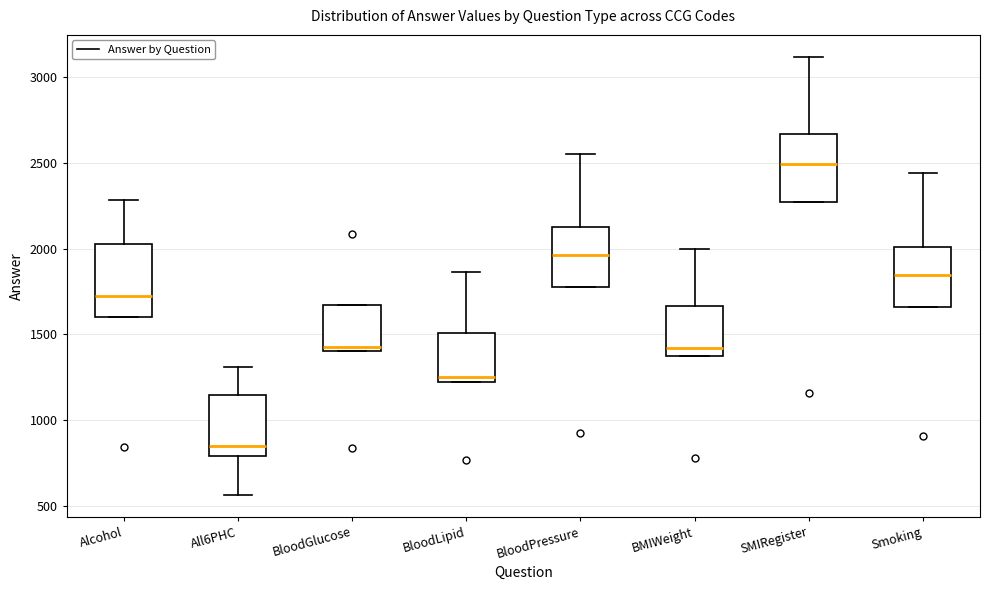

Reading left to right, transcribe this box plot: for each box, give where its median line is, the range the box spans, and where its two whiskers end, as read against the y-axis. The values are not printed on the chart, so give them approximately, as read against the axis.

Alcohol: median 1700, box 1600 to 2050, whiskers 1600 to 2300
All6PHC: median 850, box 800 to 1150, whiskers 550 to 1300
BloodGlucose: median 1450, box 1400 to 1650, whiskers 1400 to 1650
BloodLipid: median 1250, box 1200 to 1500, whiskers 1200 to 1850
BloodPressure: median 1950, box 1750 to 2150, whiskers 1750 to 2550
BMIWeight: median 1400, box 1350 to 1650, whiskers 1350 to 2000
SMIRegister: median 2500, box 2250 to 2650, whiskers 2250 to 3100
Smoking: median 1850, box 1650 to 2000, whiskers 1650 to 2450